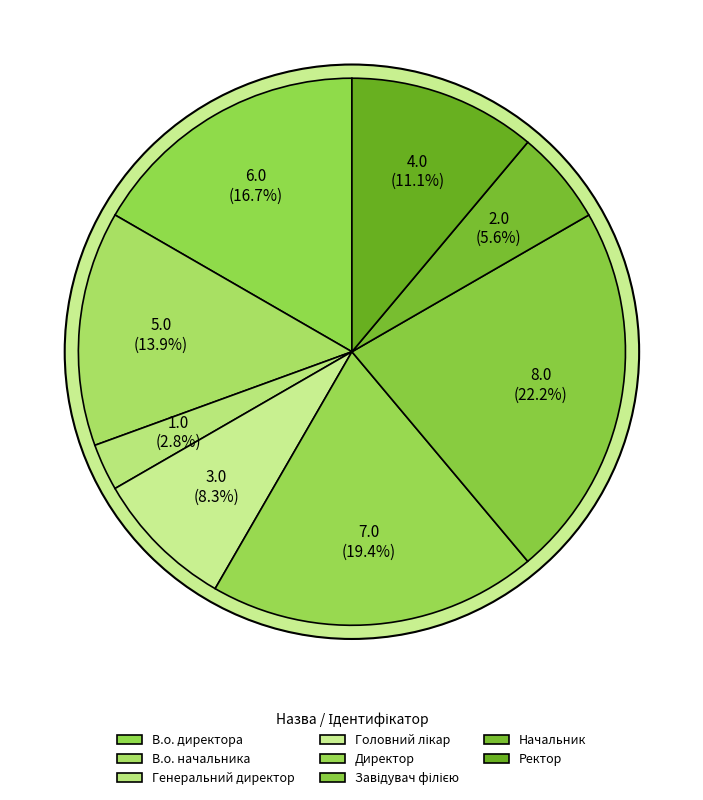

The Начальник slice represents 6% of the pie. True or false?

True